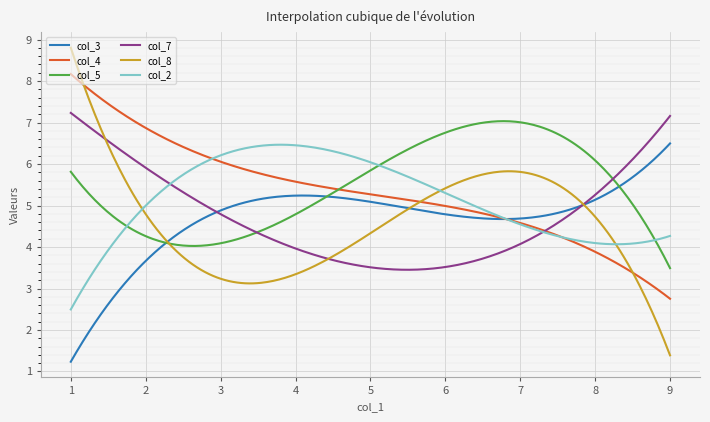

What is the difference between the maximum and minimum values in the col_2 series?

4.0